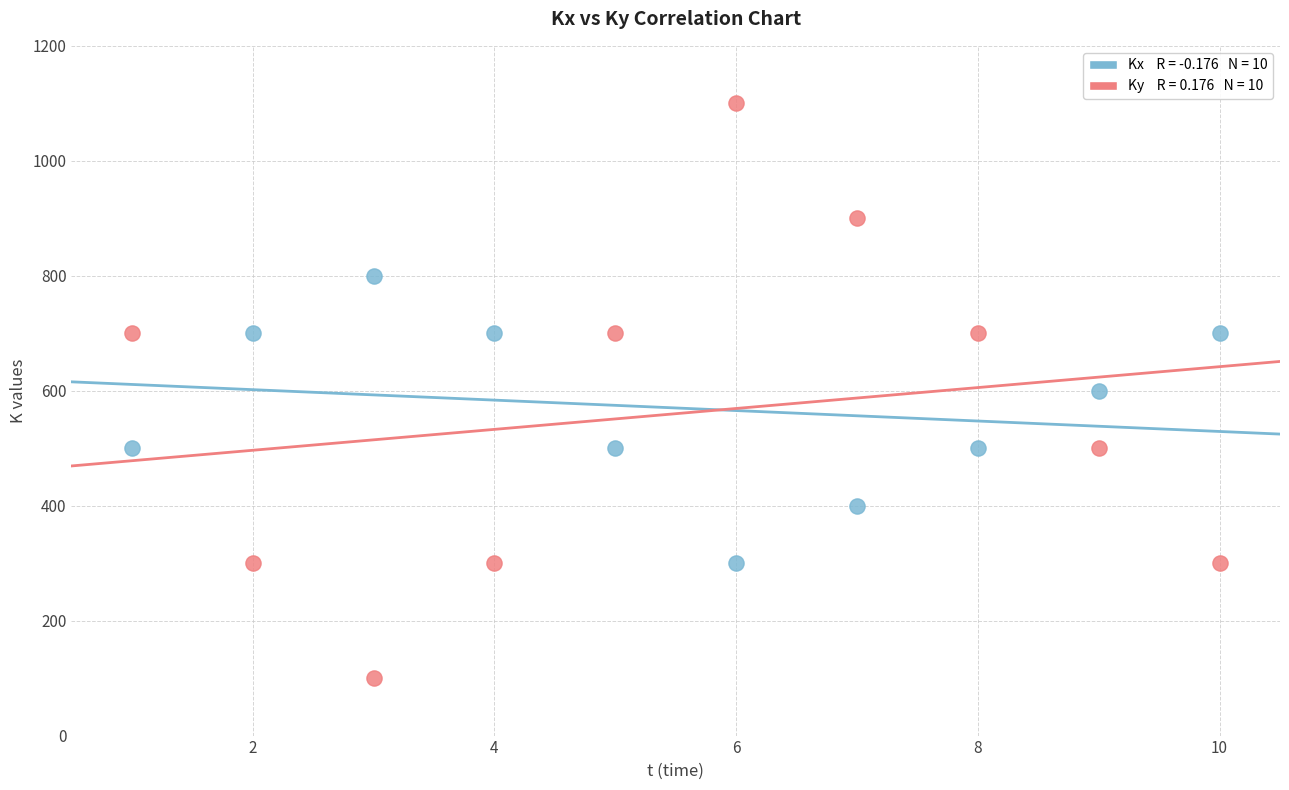

Across all data points, what is the range of Y values (max minus min)?

1000